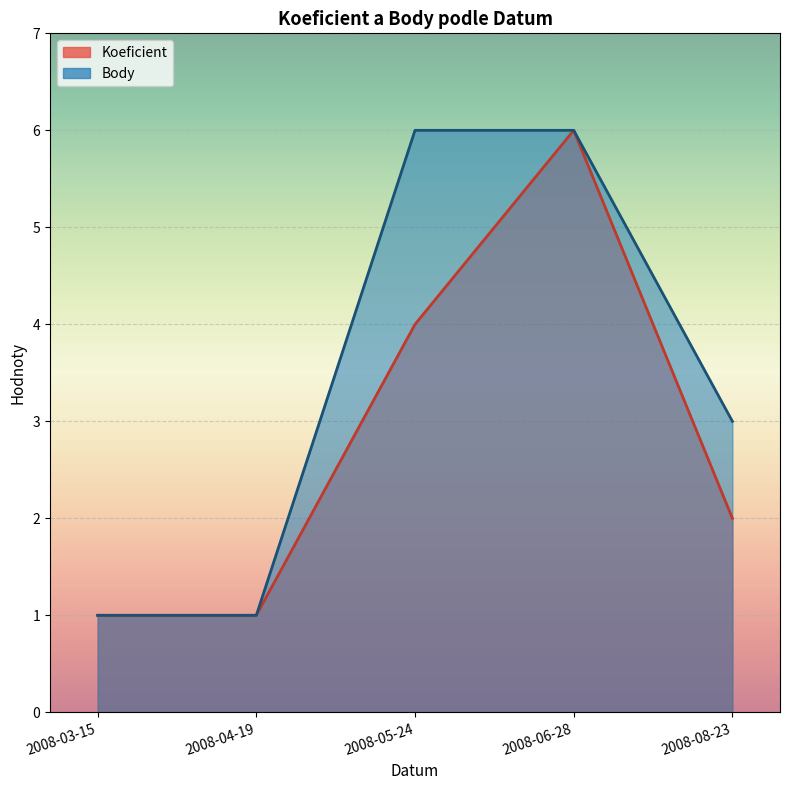

At which category does the chart reach its minimum across all series?

2008-03-15